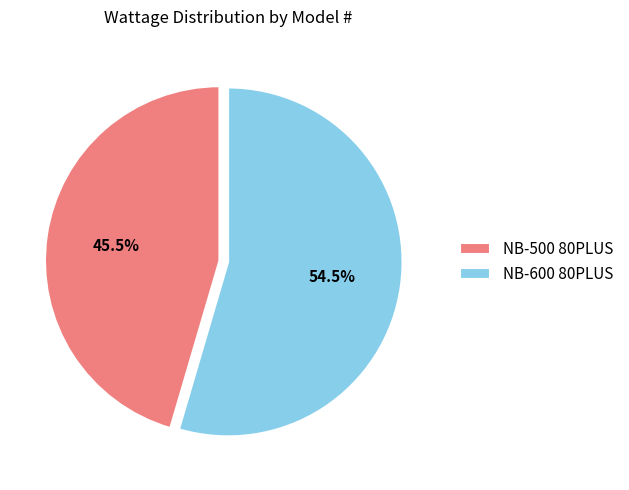

True or false: NB-600 80PLUS accounts for 45% of the total.

False